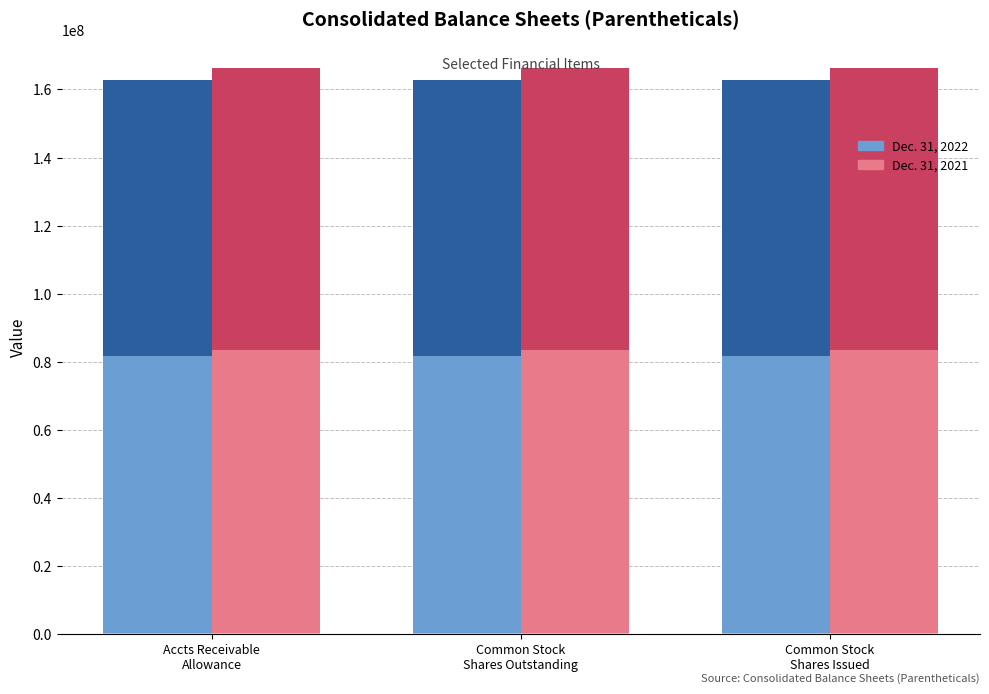

What is the highest value of the Dec. 31, 2022 series?

500000